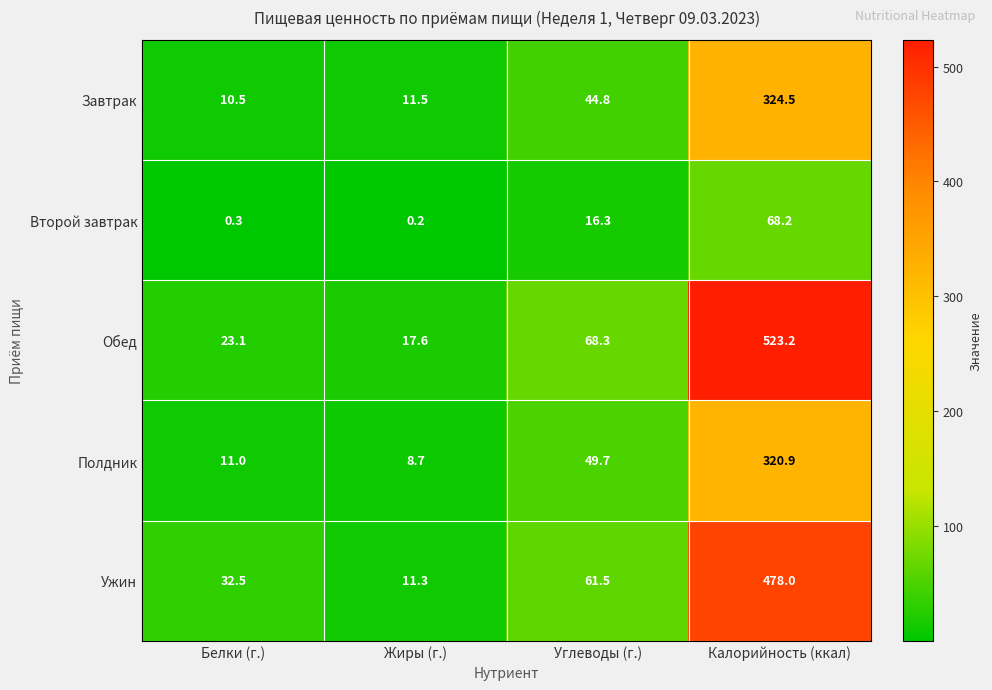

Where does the Второй завтрак series first go above 16?

Углеводы (г.)